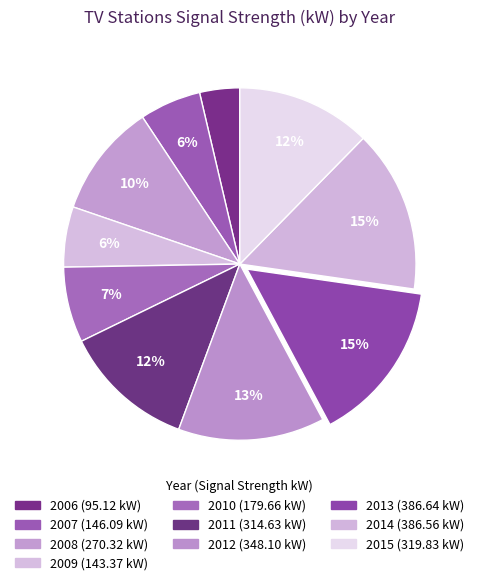

To the nearest percent, what portion does 2015 represent?

12%